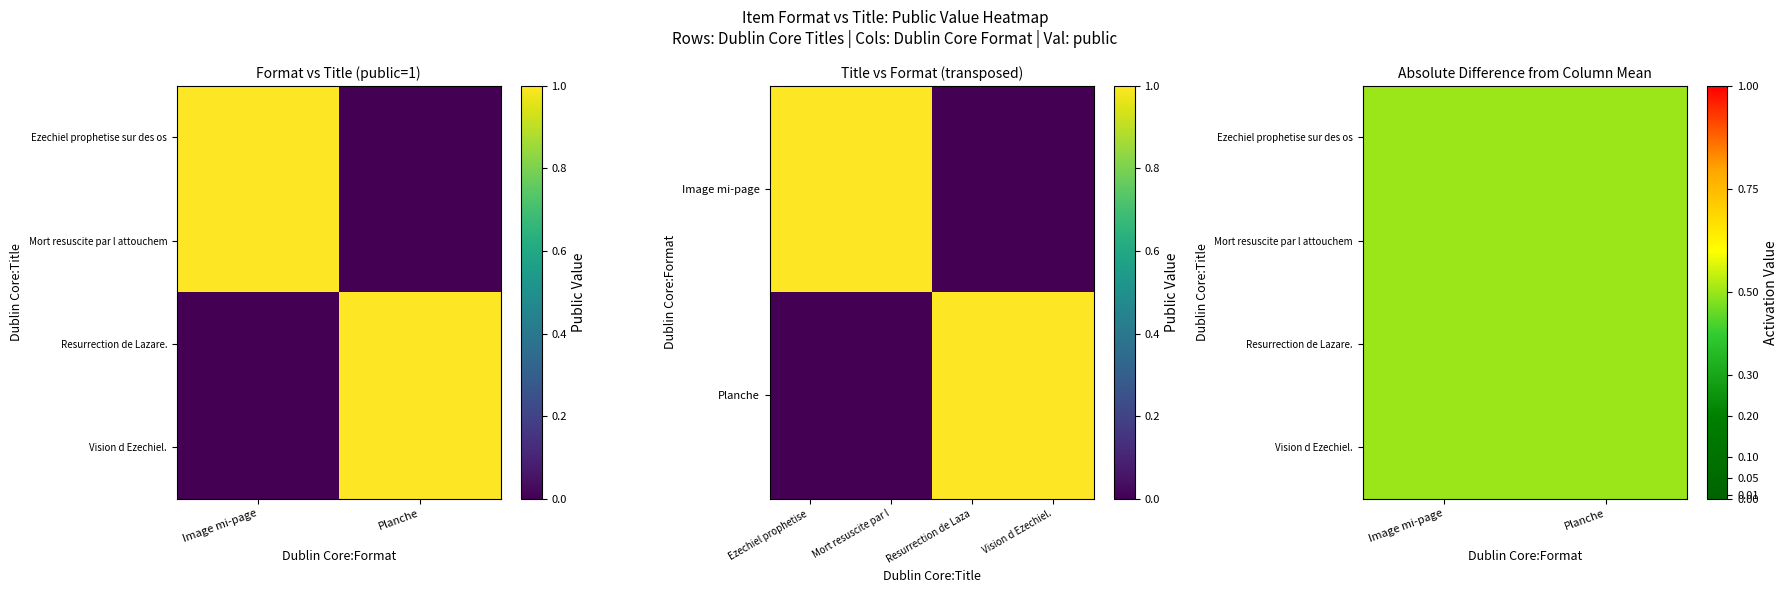

List the labels in order of Resurrection de Lazare. value, smallest first.

Image mi-page, Planche